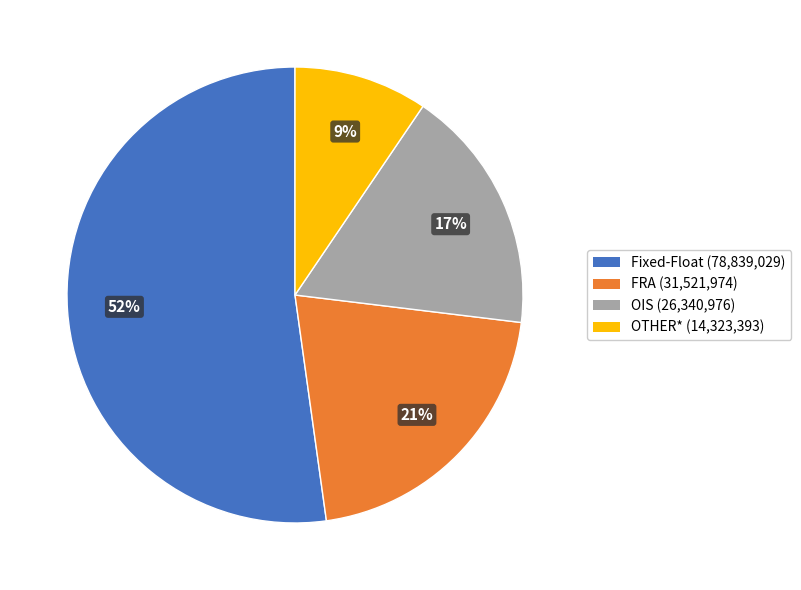

Rank the categories by value from lowest to highest.

OTHER*, OIS, FRA, Fixed-Float